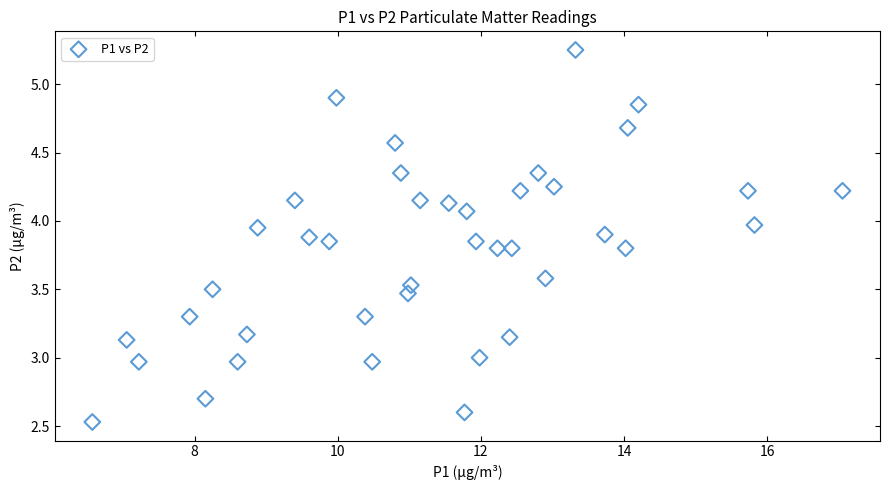

What is the range of X values (max minus min)?

10.5